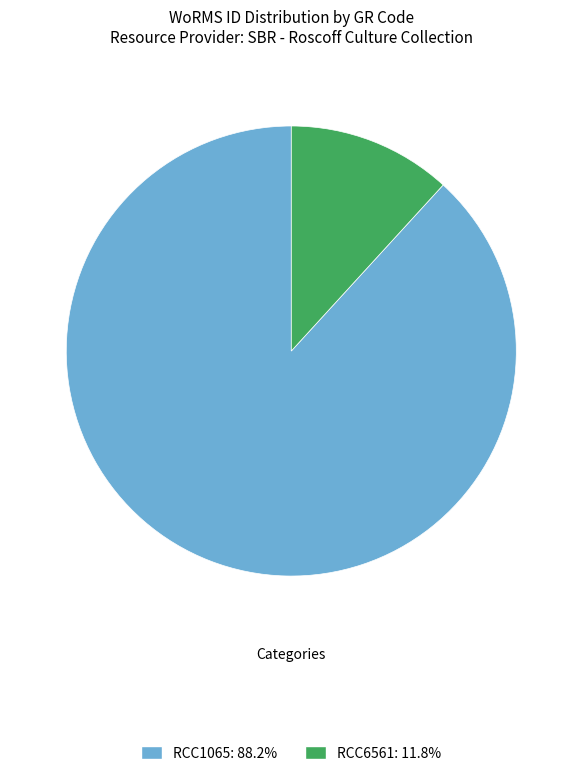

Is there a majority slice in this chart?

Yes